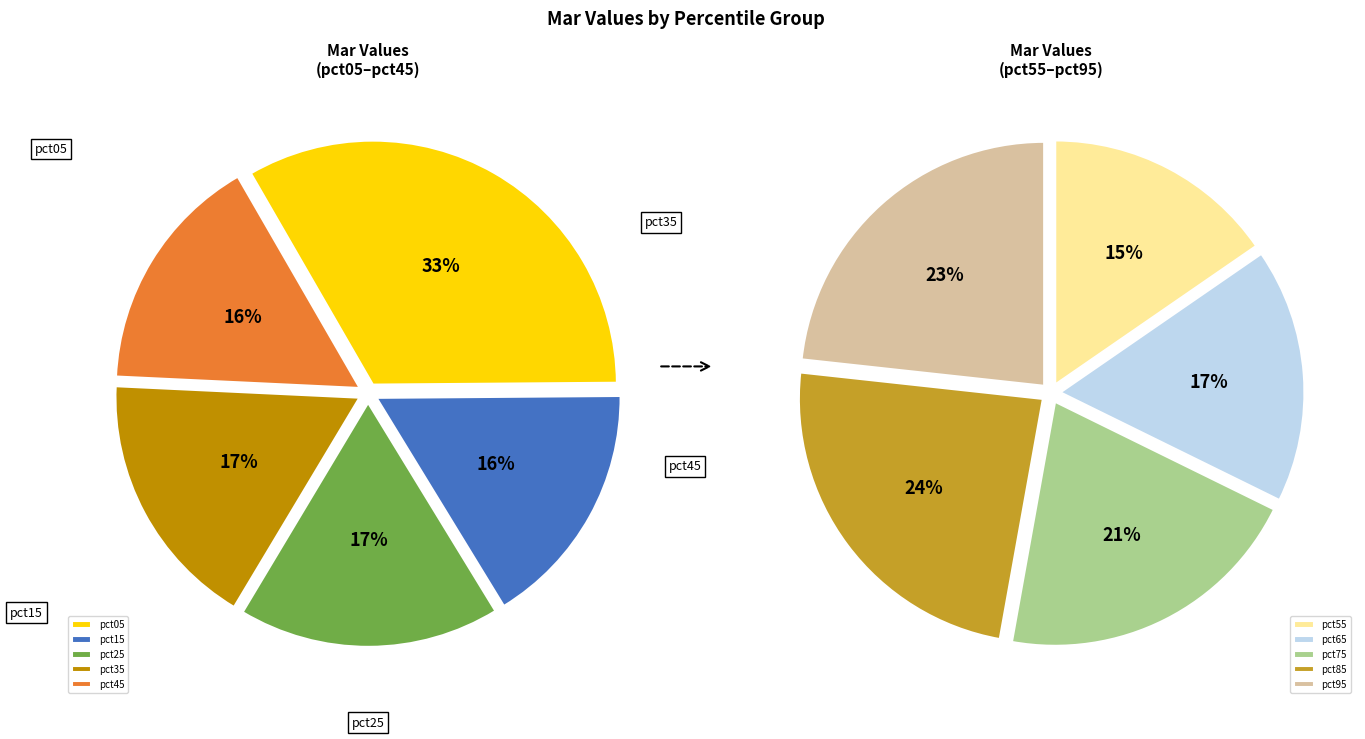

How many slices are in this pie chart?

10